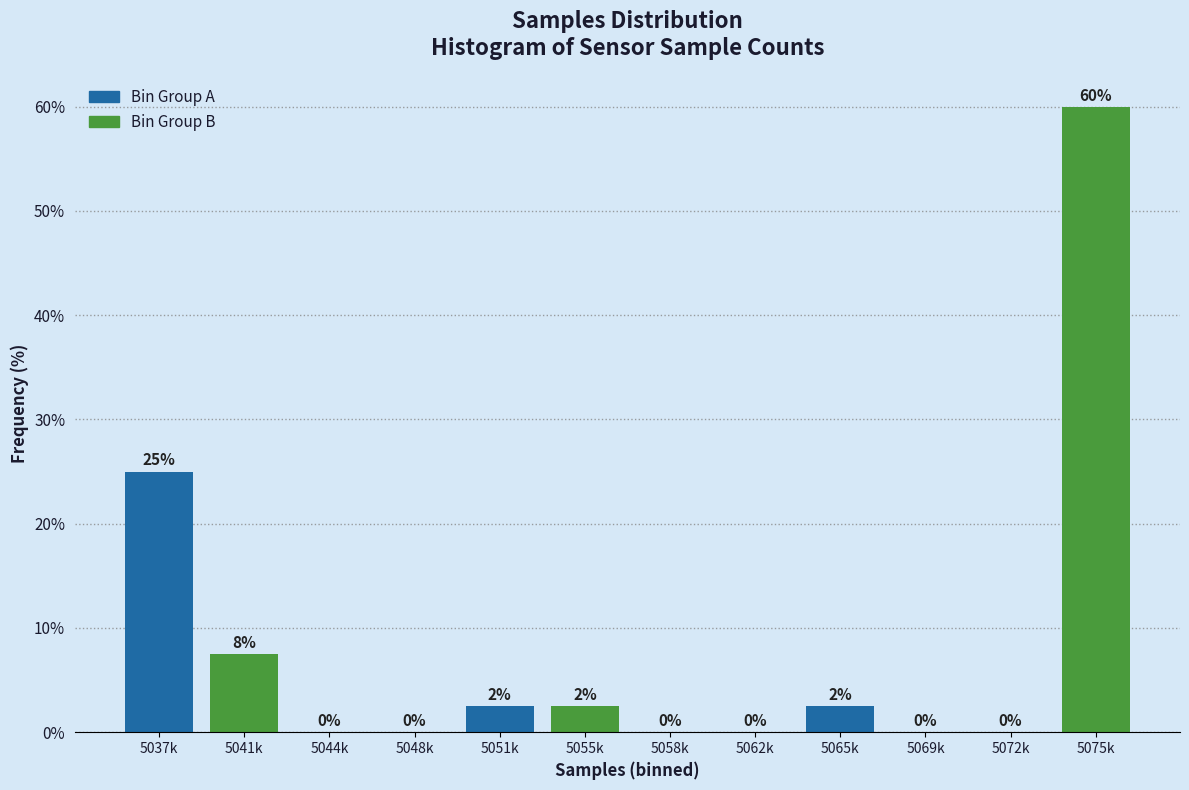

At which label is the value closest to 30?

5037k